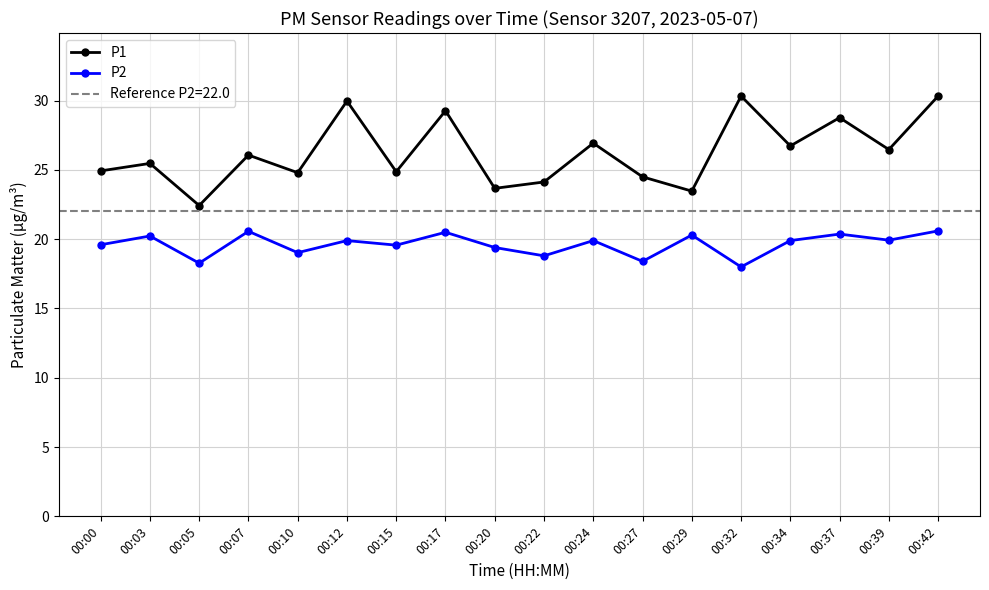

Reading left to right, transcribe all the data shown in this chart.

P1: 24.9	25.5	22.4	26.1	24.8	30.0	24.9	29.3	23.7	24.1	26.9	24.5	23.5	30.3	26.7	28.8	26.5	30.3
P2: 19.6	20.2	18.3	20.6	19.0	19.9	19.6	20.5	19.4	18.8	19.9	18.4	20.3	18.0	19.9	20.4	19.9	20.6